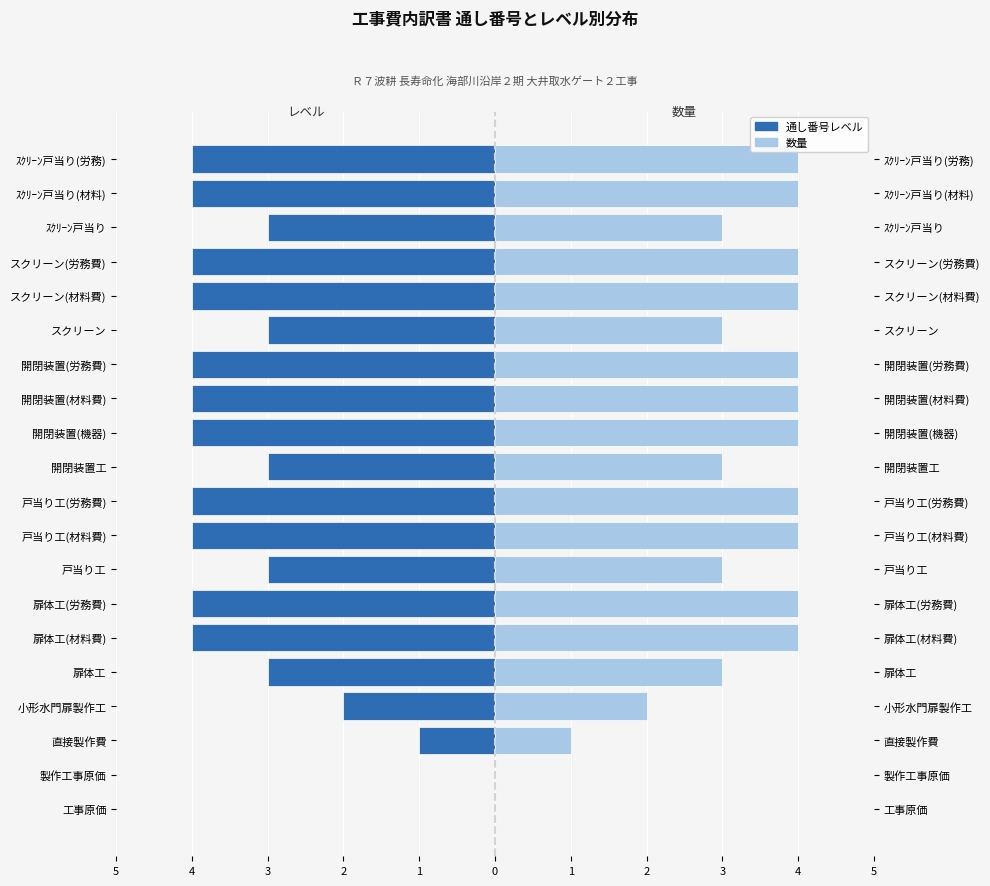

How many bars are there in total?

40